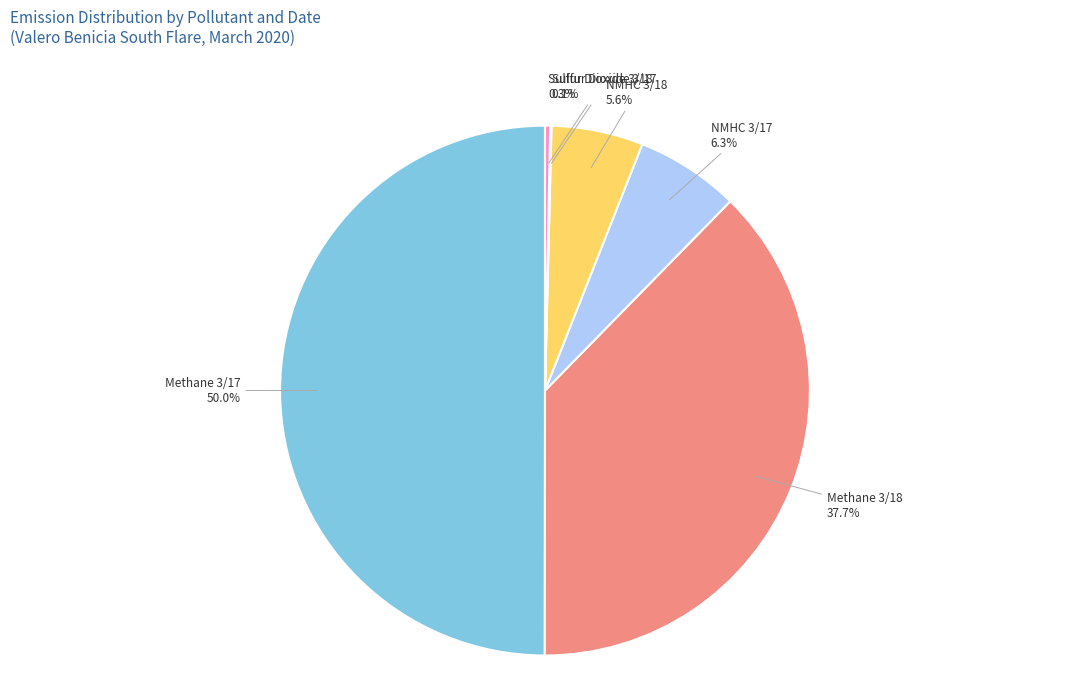

Between NMHC 3/18 and Sulfur Dioxide 3/18, which is larger?

NMHC 3/18